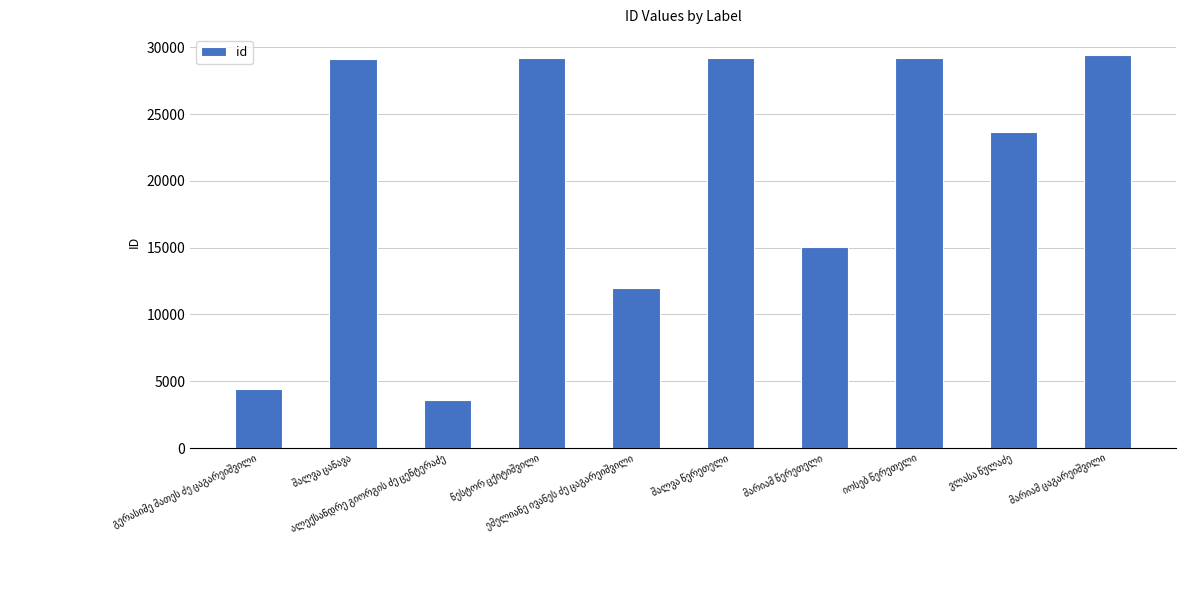

What is the sum of all values?

204897